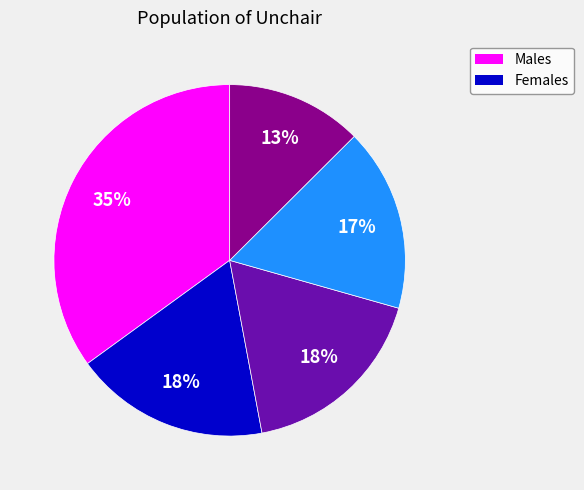

Is there any slice that represents more than half of the pie?

No